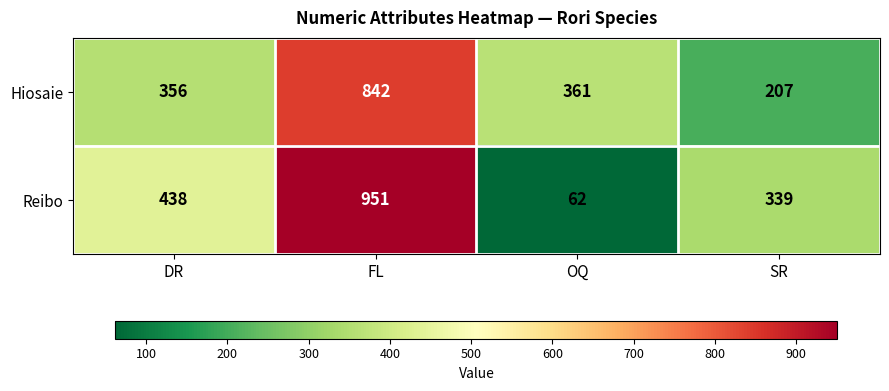

What is the difference between the highest and lowest values at FL?

109